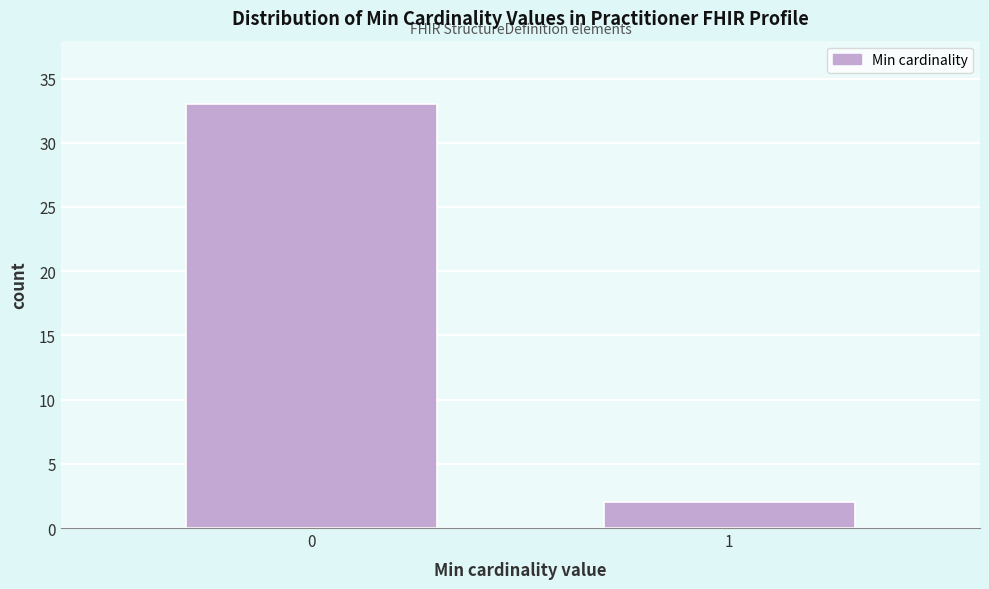

Reading right to left, what are all the values shown in this chart?

2	33